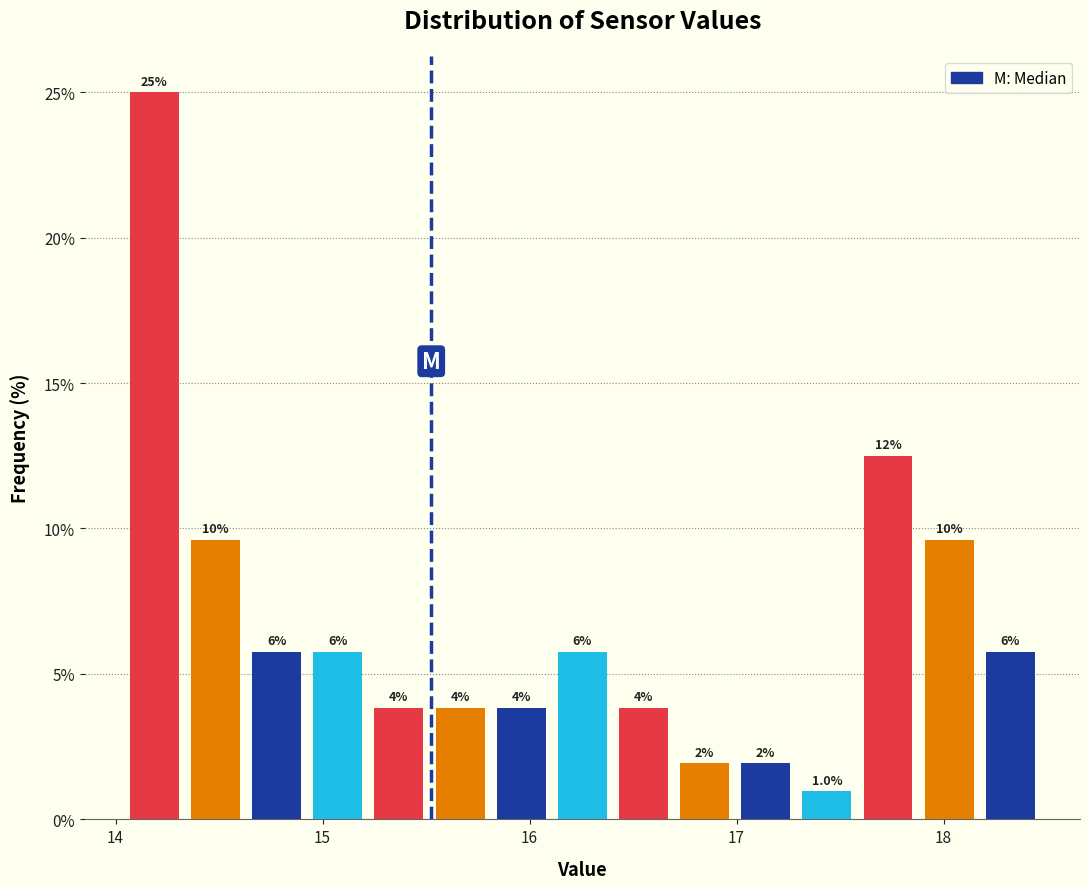

Around what value on the x-axis is the tallest bar? Give the approximate position of its centre, as read against the axis.

14.2